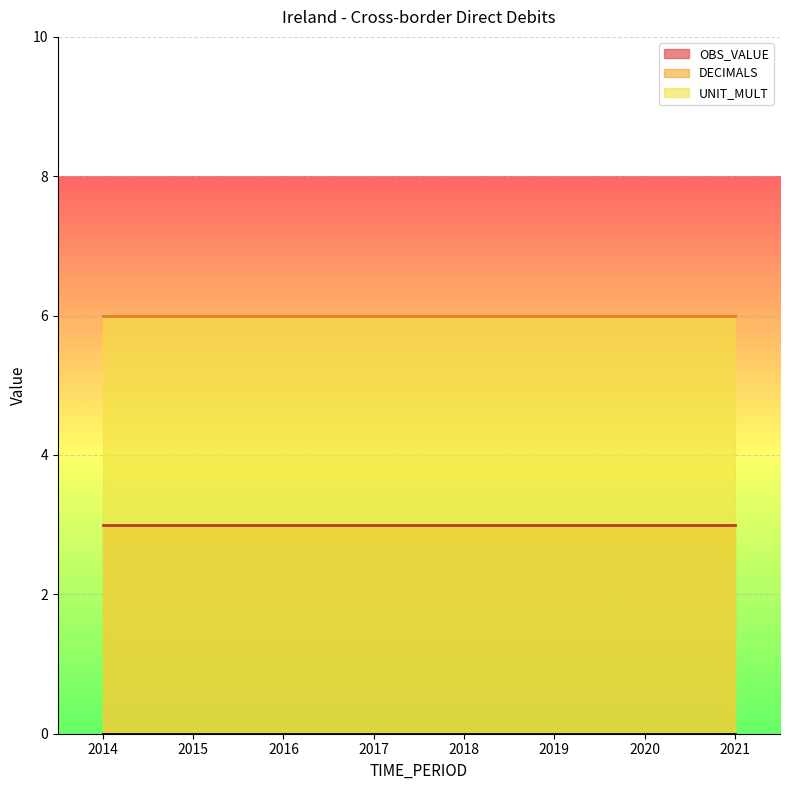

At how many categories does at least one series exceed 0?

8